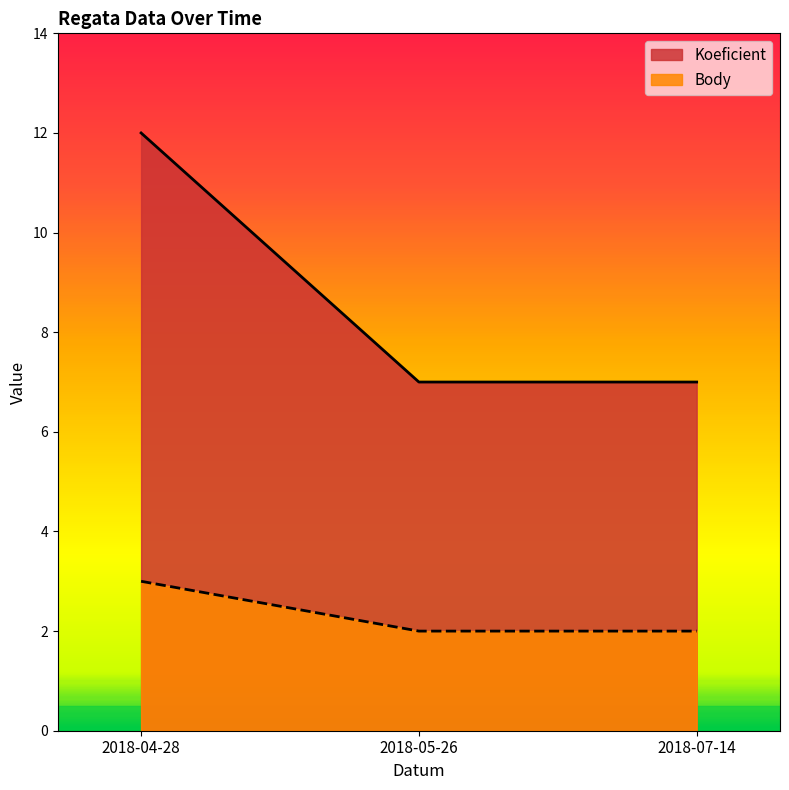

What is the minimum value for Body?

2